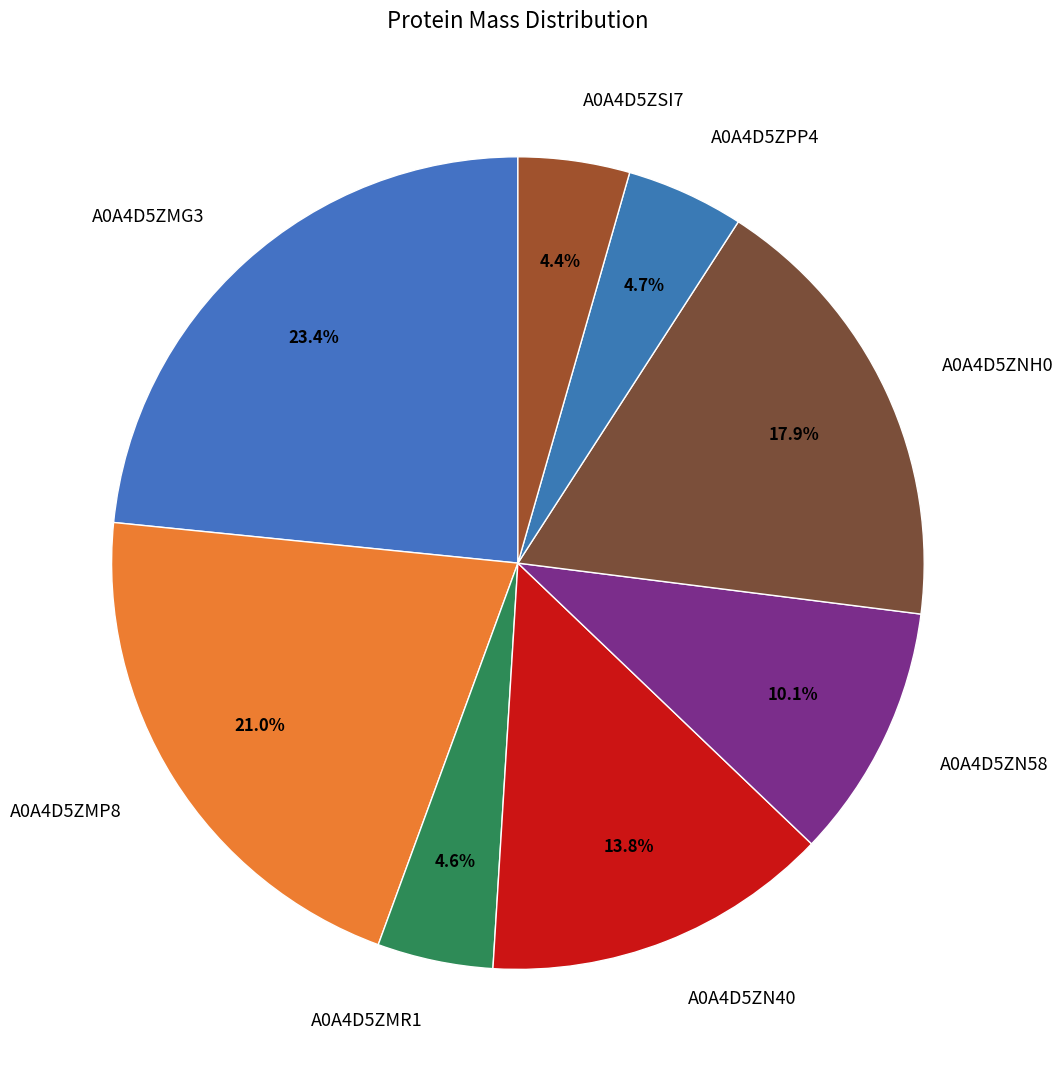

What is the total percentage of A0A4D5ZMP8 and A0A4D5ZMG3?

44.4%